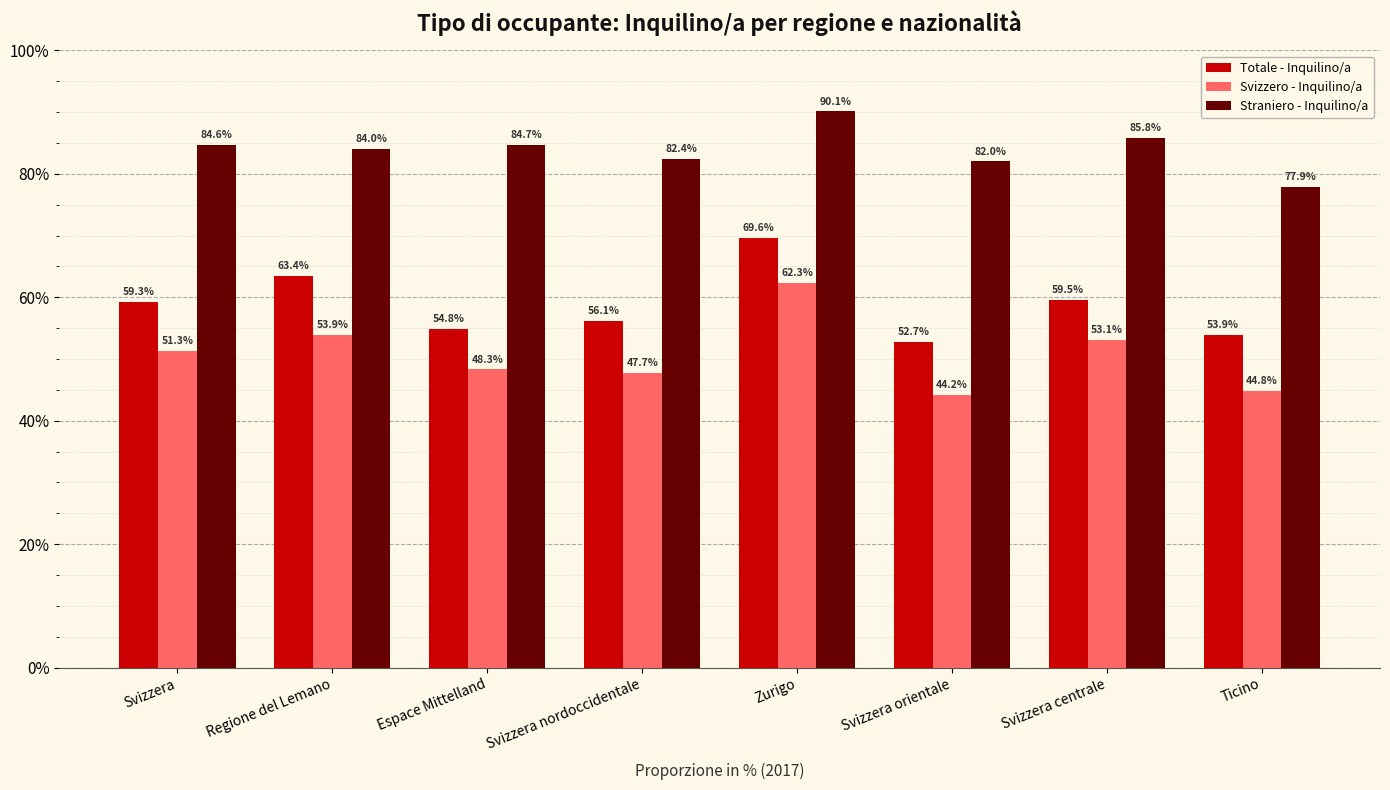

Rank the series by their average value, from highest to lowest.

Straniero - Inquilino/a, Totale - Inquilino/a, Svizzero - Inquilino/a